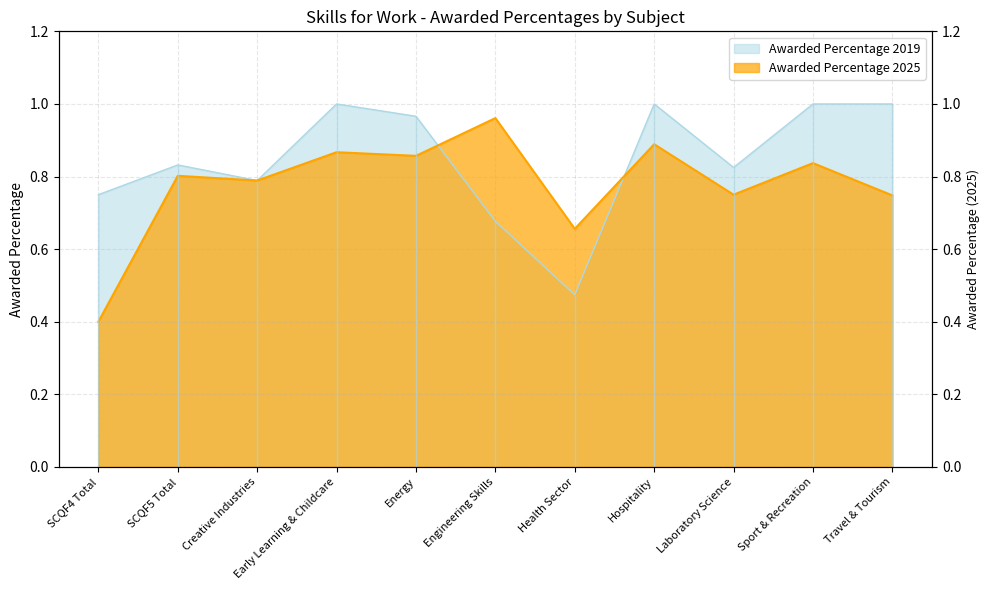

Which has a higher value, SCQF5 Total or Travel & Tourism?

Travel & Tourism